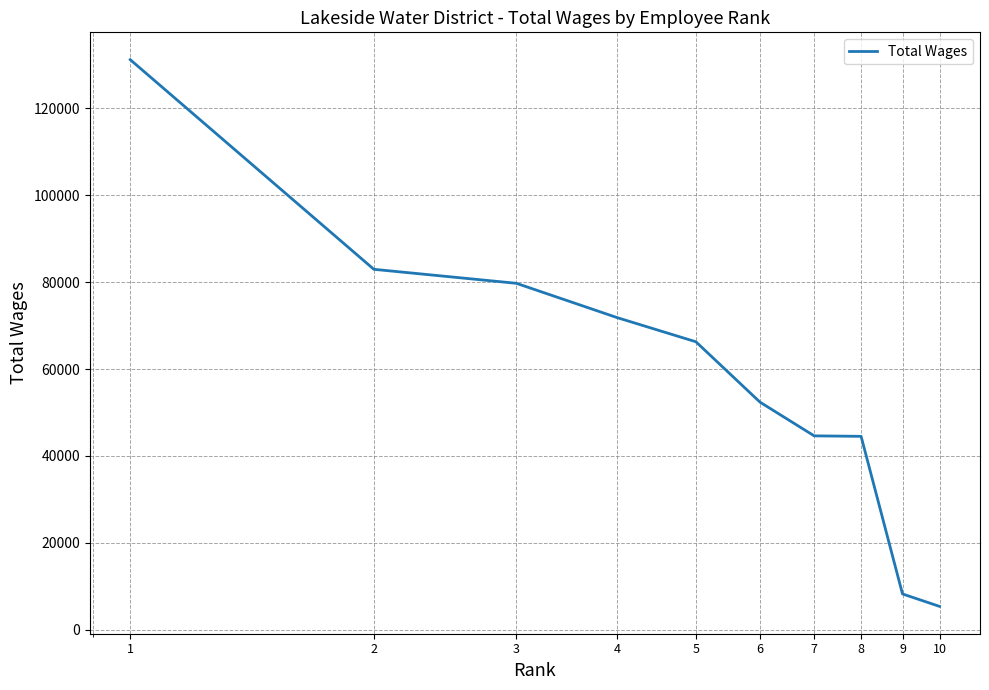

What is the difference between the maximum and minimum values?

125880